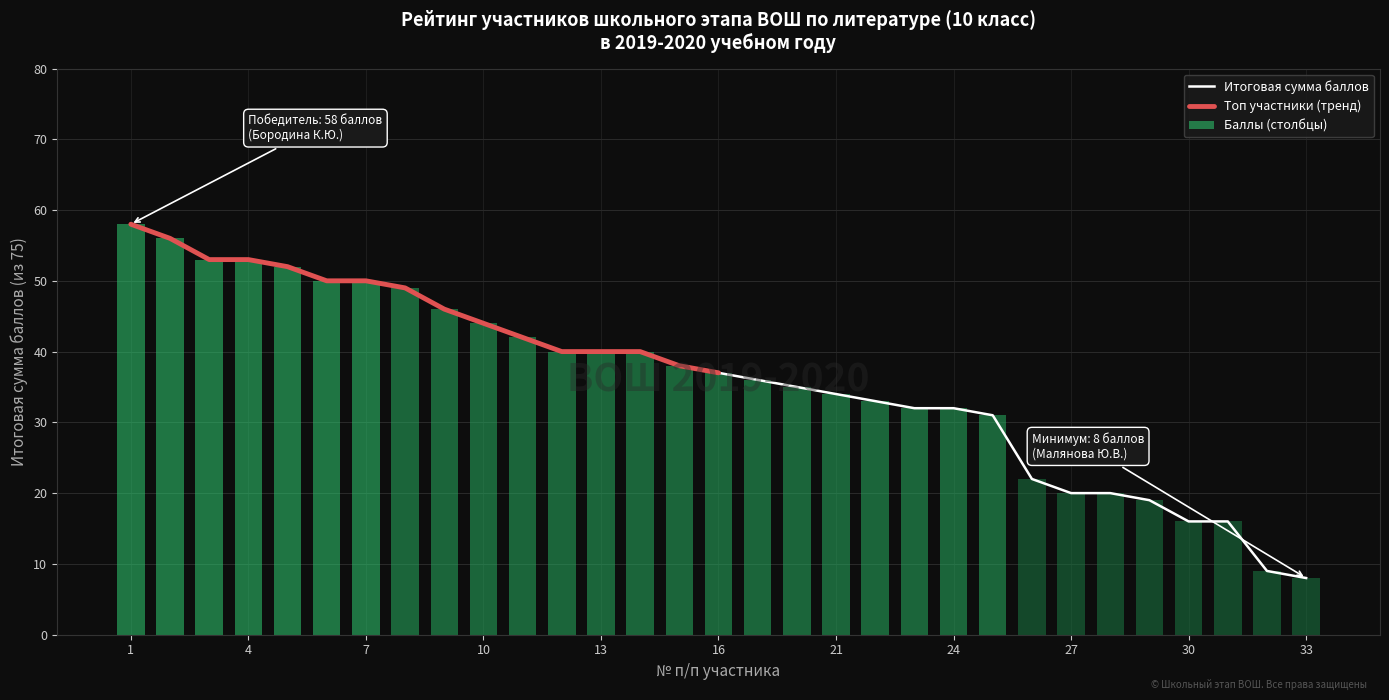

Which has a higher value, 2 or 13?

2